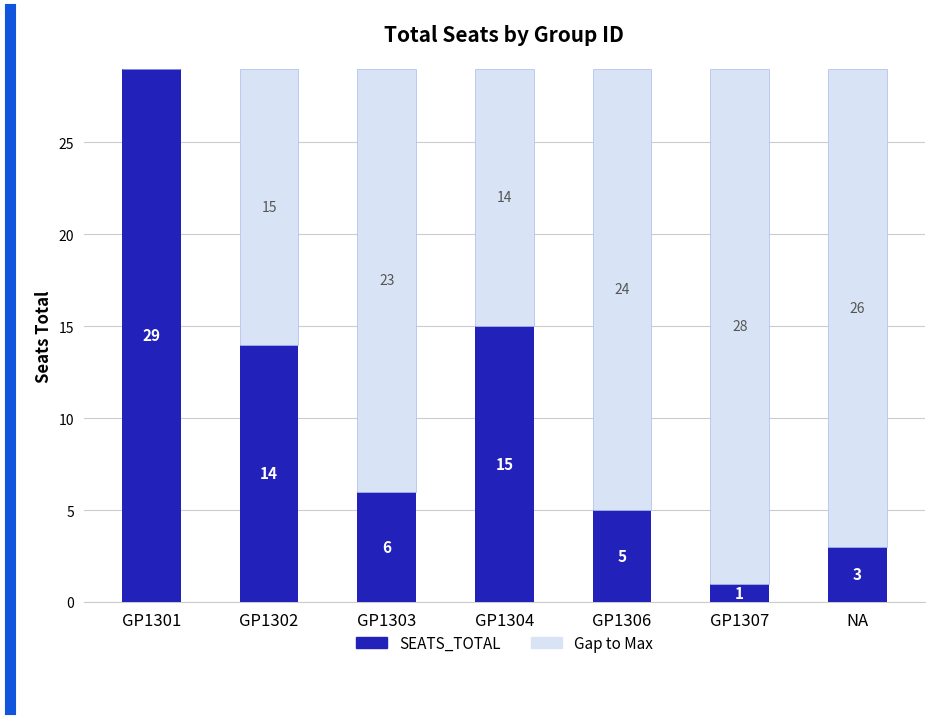

What is the approximate value of SEATS_TOTAL at GP1307?

1